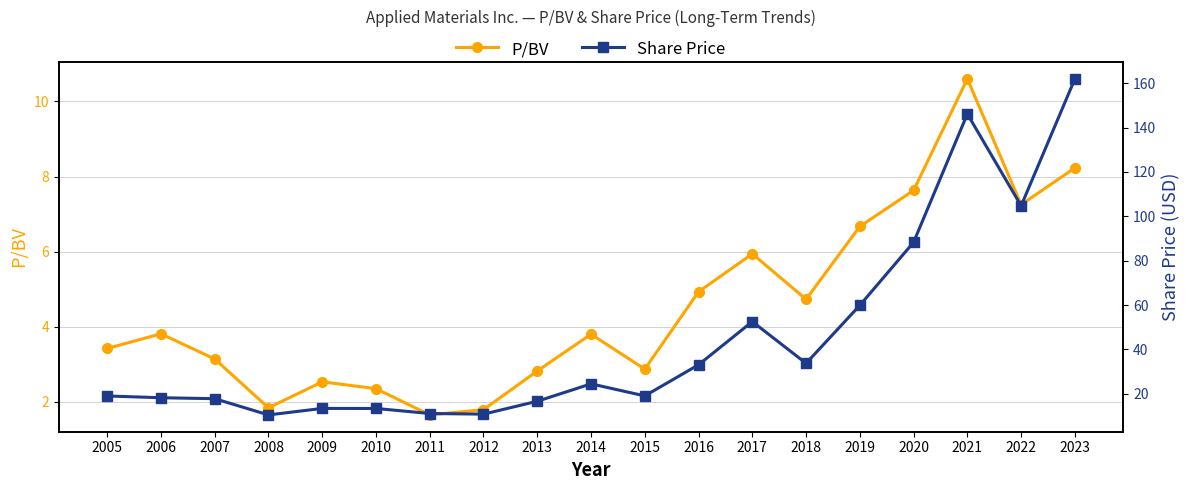

True or false: Share Price and P/BV intersect in this chart.

False